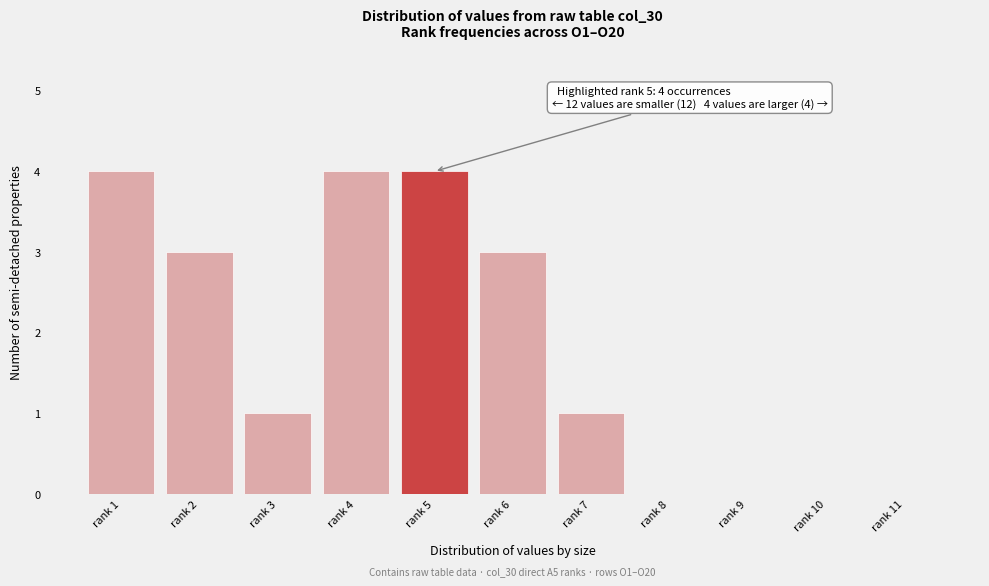

Reading left to right, list all the values displayed in this chart.

rank 1=4	rank 2=3	rank 3=1	rank 4=4	rank 5=4	rank 6=3	rank 7=1	rank 8=0	rank 9=0	rank 10=0	rank 11=0